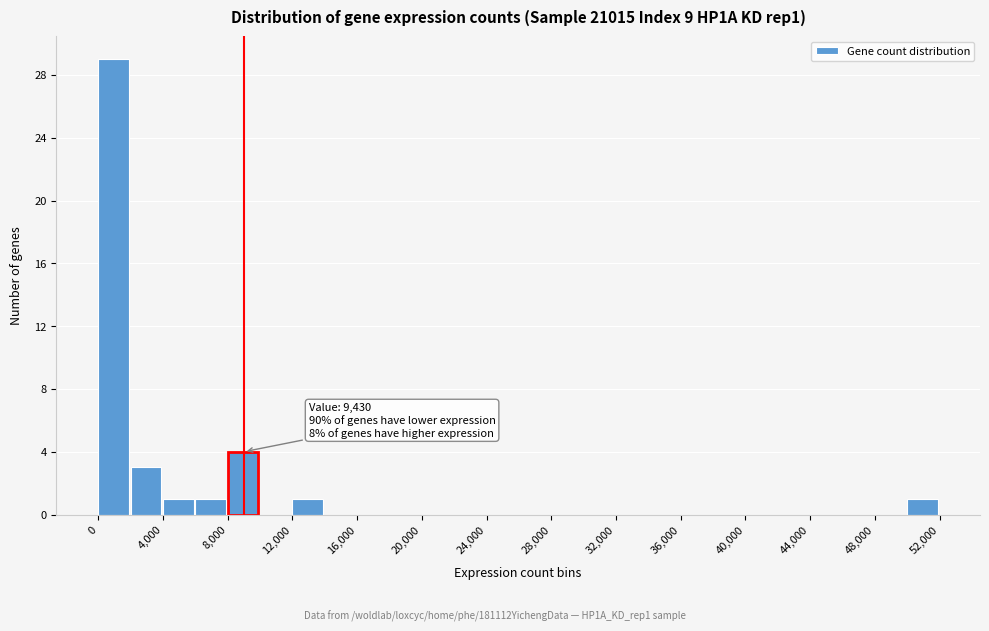

Which range on the x-axis has the tallest bar?

0 to 2000